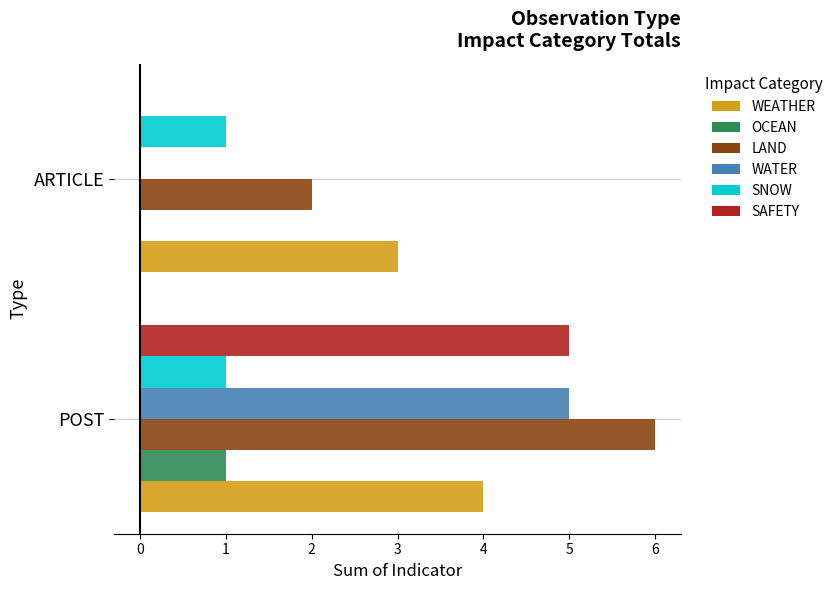

Count the number of data series in this chart.

6